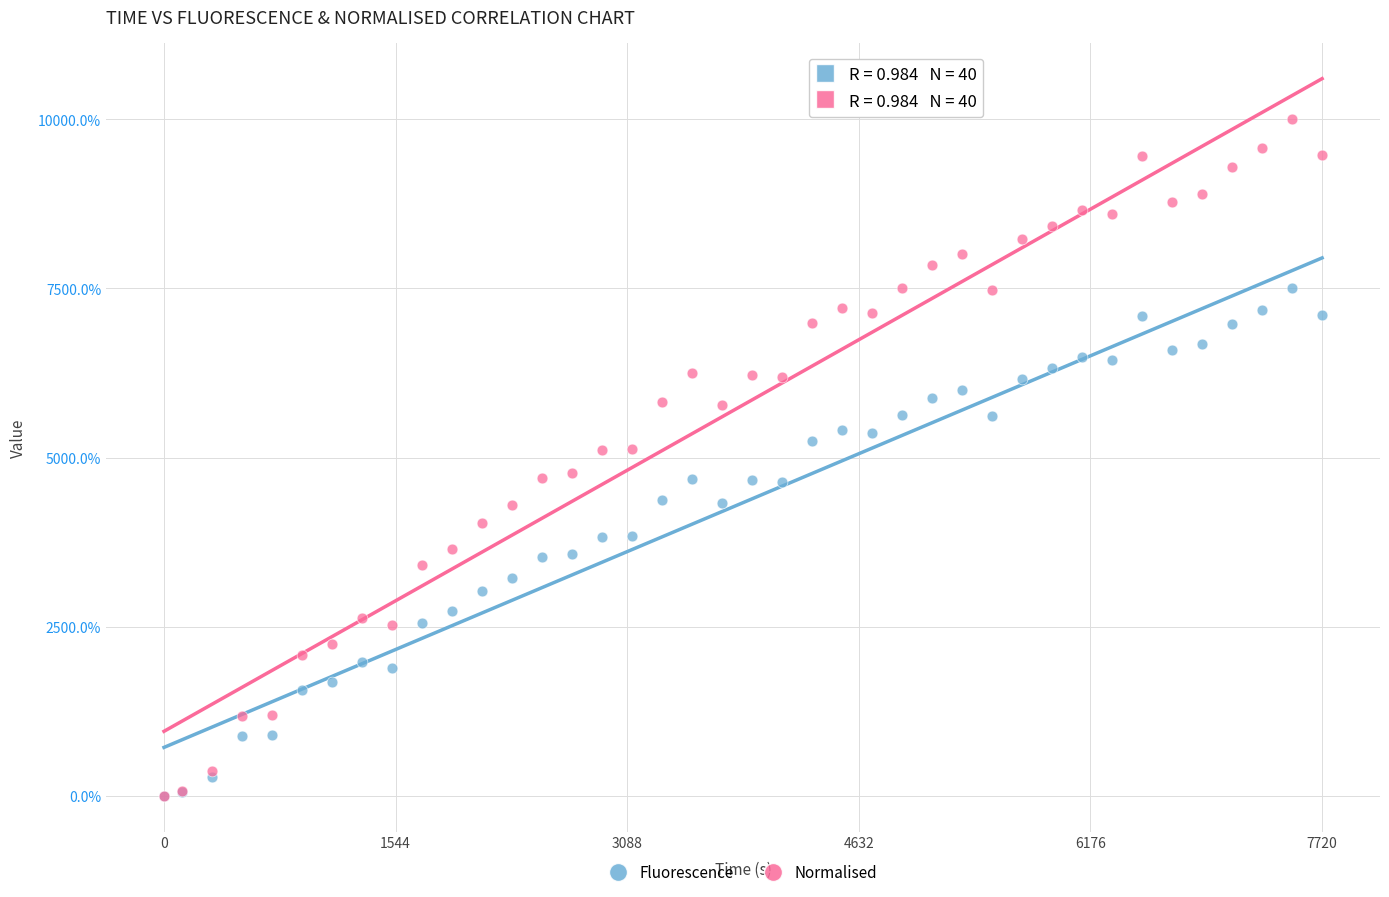

What are all the series names shown in the legend?

Fluorescence, Normalised